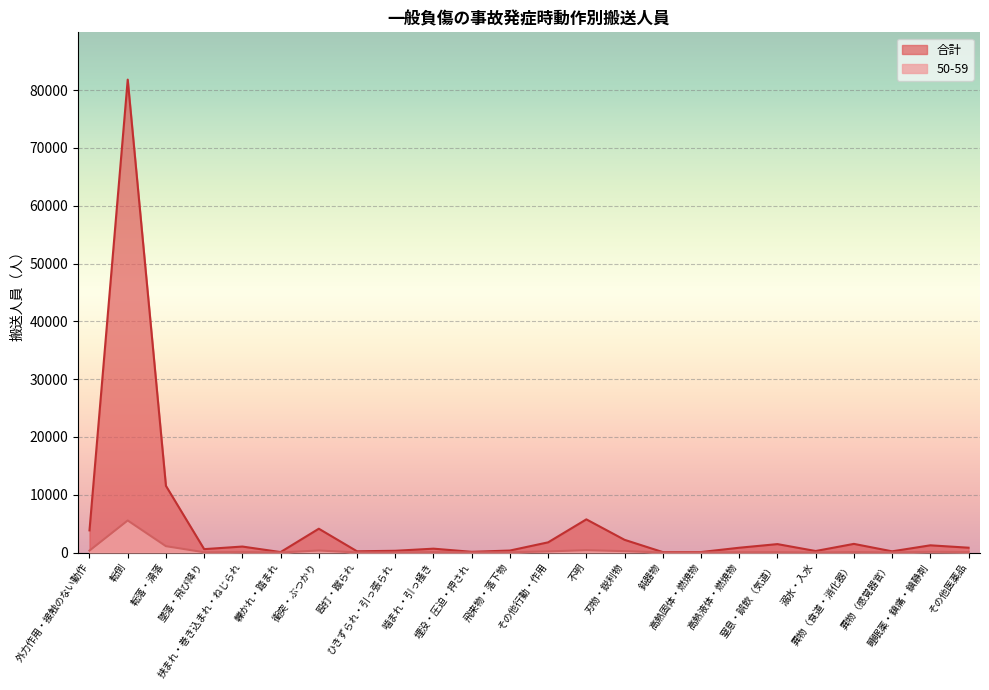

List the labels in order of 合計 value, largest first.

転倒, 転落・滑落, 不明, 衝突・ぶつかり, 外力作用・接触のない動作, 刃物・鋭利物, その他行動・作用, 異物（食道・消化器）, 窒息・誤飲（気道）, 睡眠薬・鎮痛・鎮静剤, 挟まれ・巻き込まれ・ねじられ, その他医薬品, 高熱液体・燃焼物, 噛まれ・引っ掻き, 墜落・飛び降り, 飛来物・落下物, ひきずられ・引っ張られ, 溺水・入水, 殴打・蹴られ, 異物（感覚器官）, 埋没・圧迫・押され, 高熱固体・燃焼物, 轢かれ・踏まれ, 鈍器物